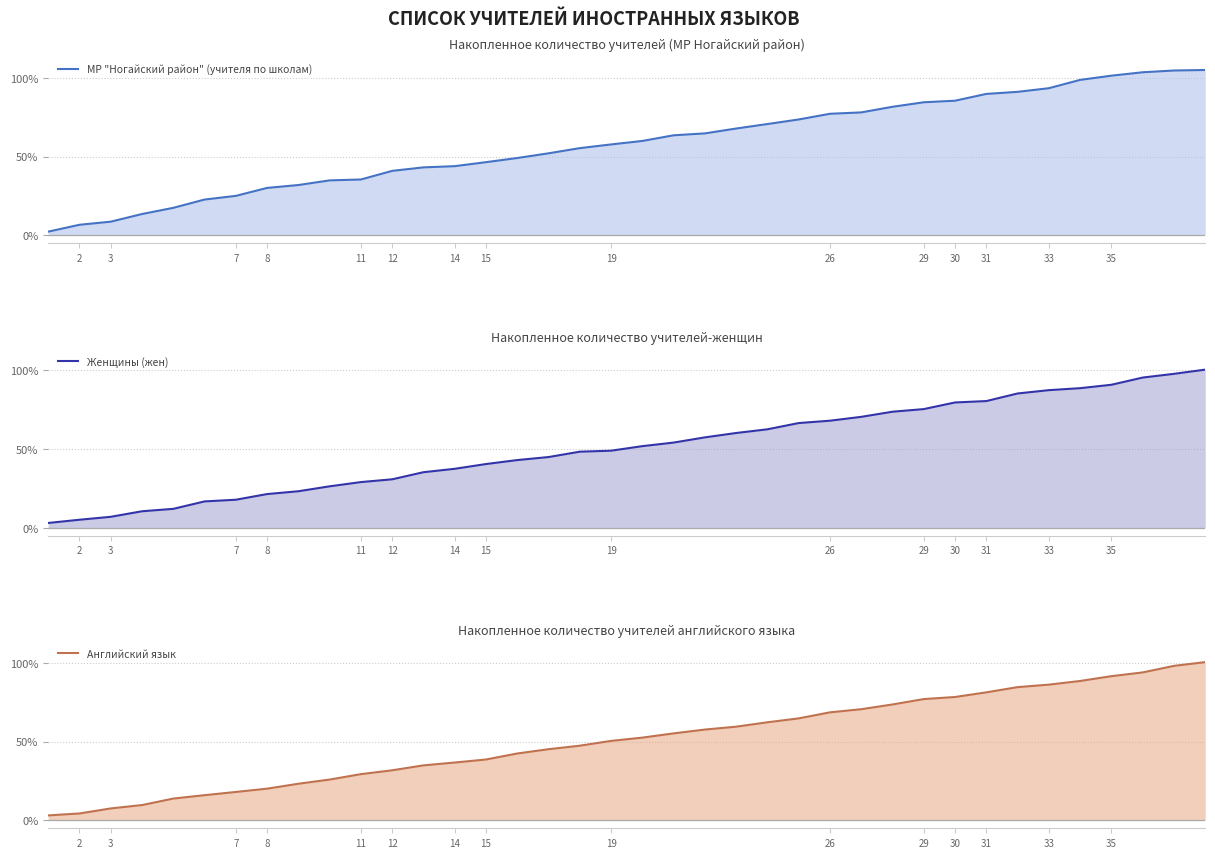

How many lines are shown in the chart?

3